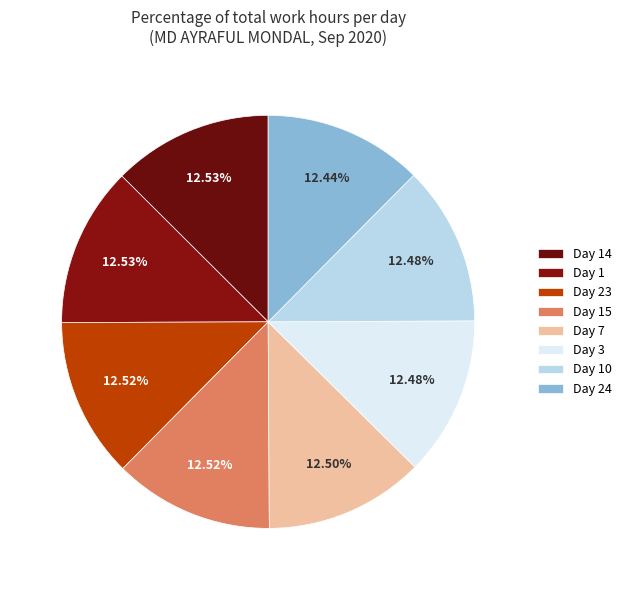

Count the number of slices in the pie.

8